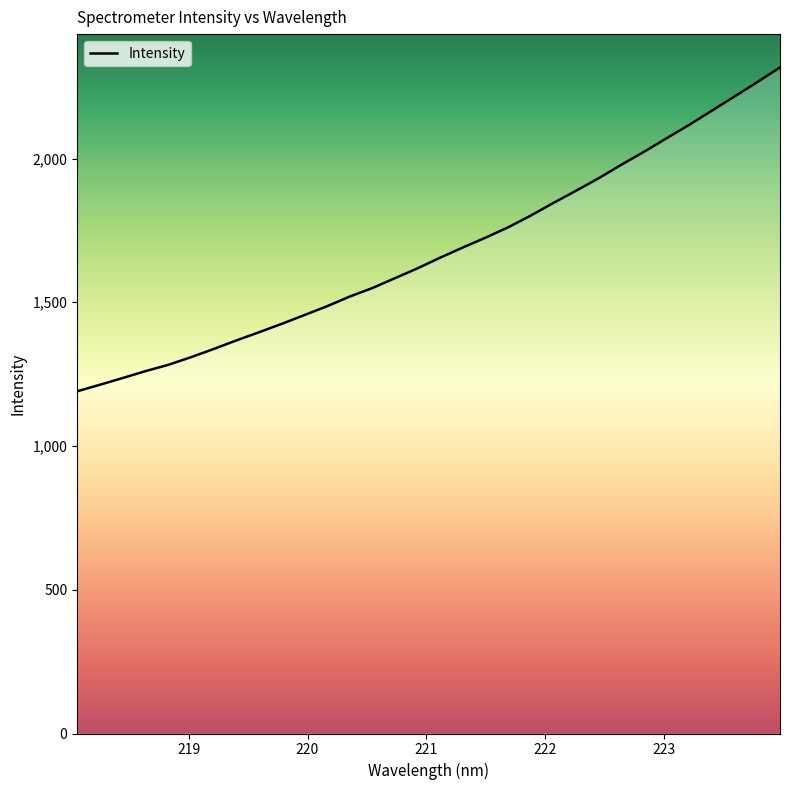

How many lines are shown in the chart?

1